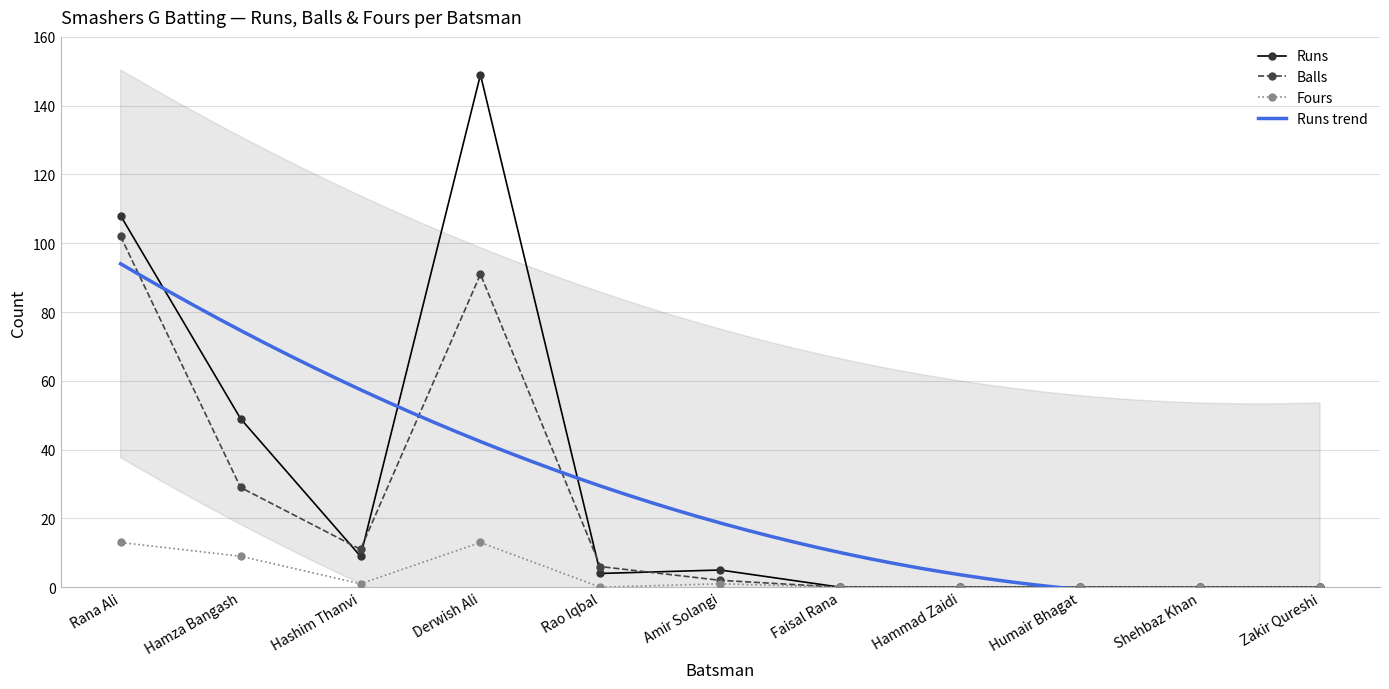

Reading left to right, list all the values displayed in this chart.

Runs: 108	49	9	149	4	5	0	0	0	0	0
Balls: 102	29	11	91	6	2	0	0	0	0	0
Fours: 13	9	1	13	0	1	0	0	0	0	0